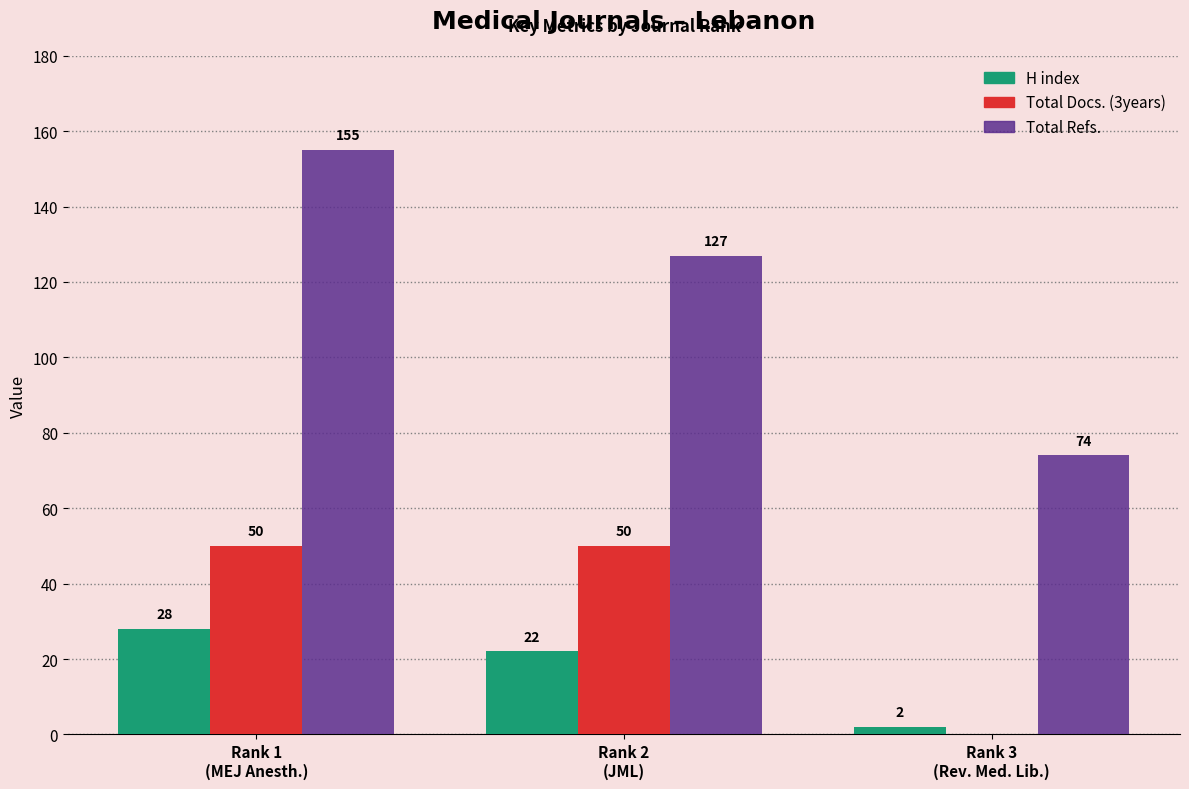

At which category is the sum across all series the highest?

Rank 1
(MEJ Anesth.)